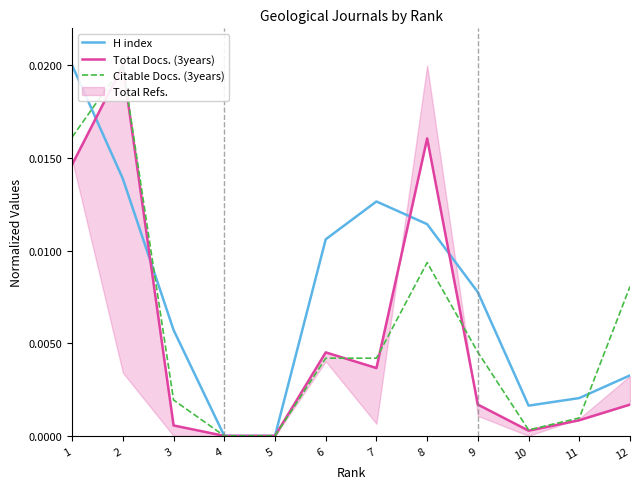

Which series ends up on top after the final intersection of H index and Citable Docs. (3years)?

Citable Docs. (3years)